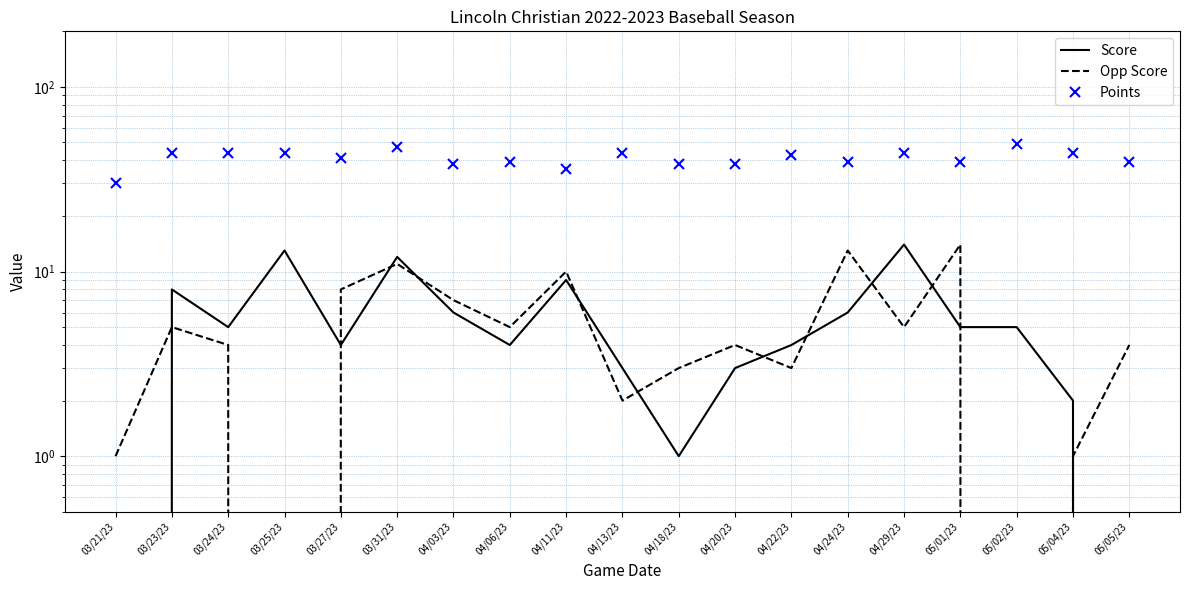

What position from the right is 04/06/23?

12